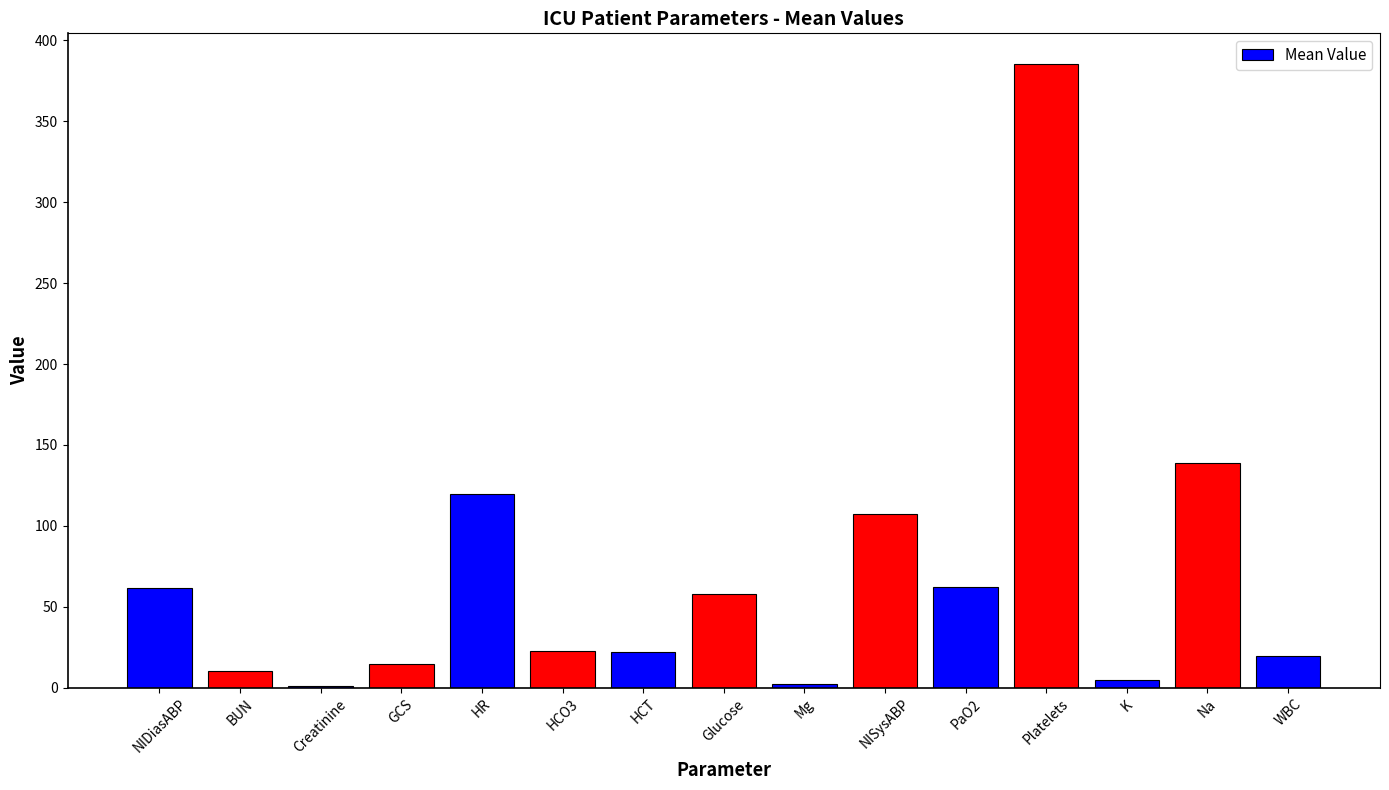

Which has a higher value, K or Na?

Na